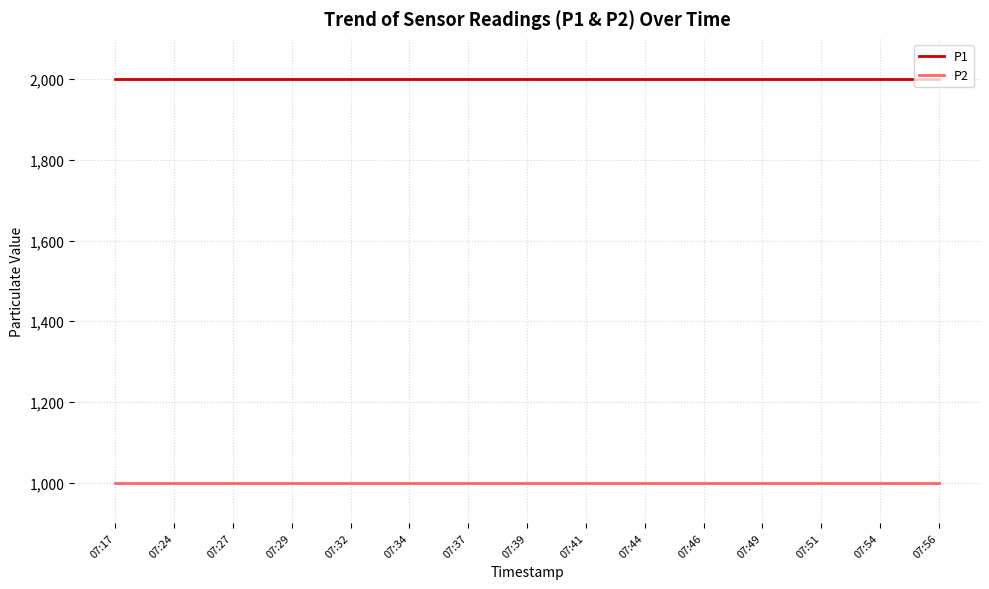

What is the spread (max minus min) of values at 07:46?

1000.0